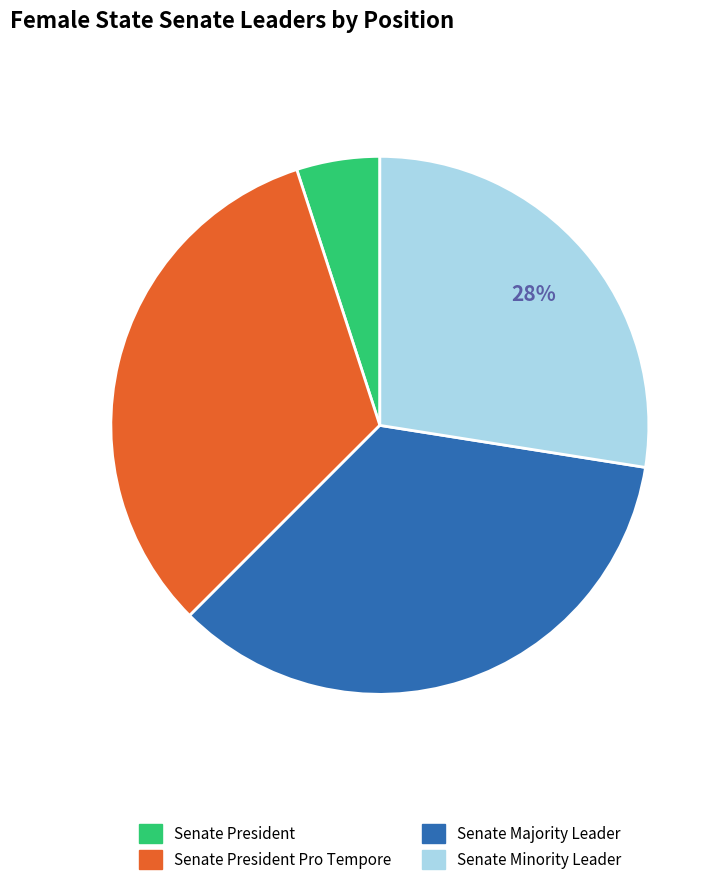

Does any single category account for the majority?

No